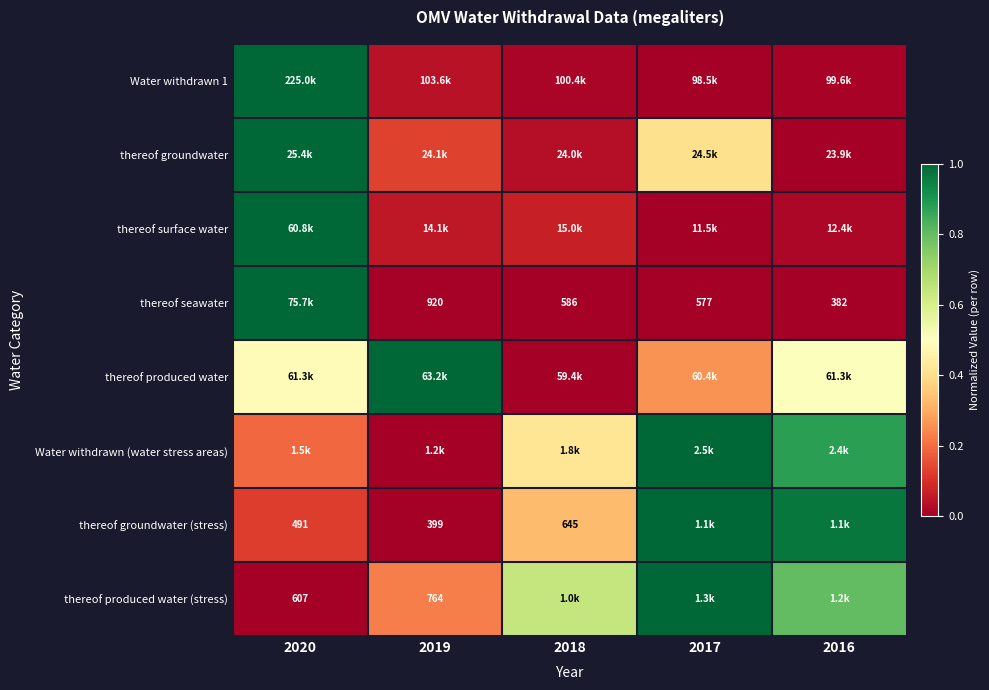

What is the total value across all series at 2020?

4.8